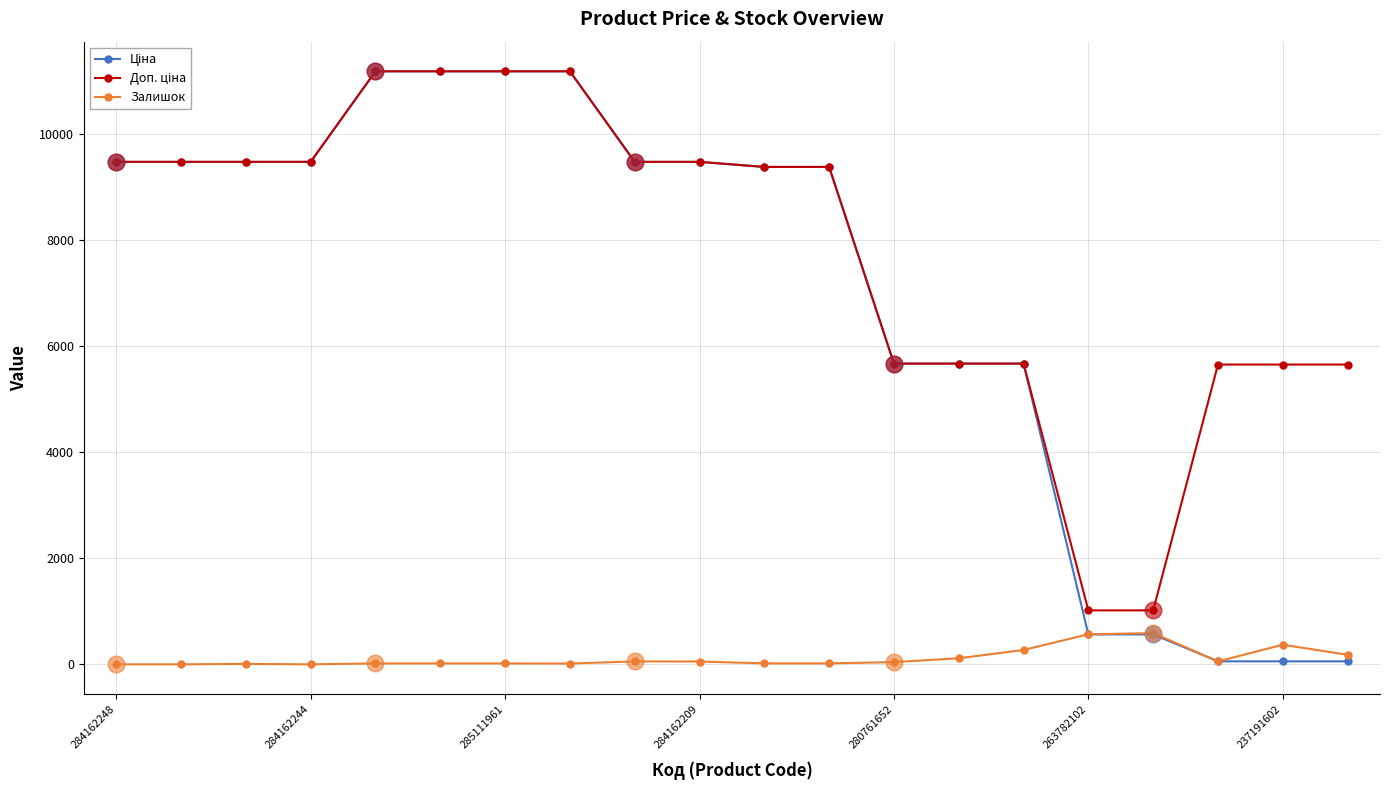

What is the difference between the maximum and minimum values in the Доп. ціна series?

10170.3